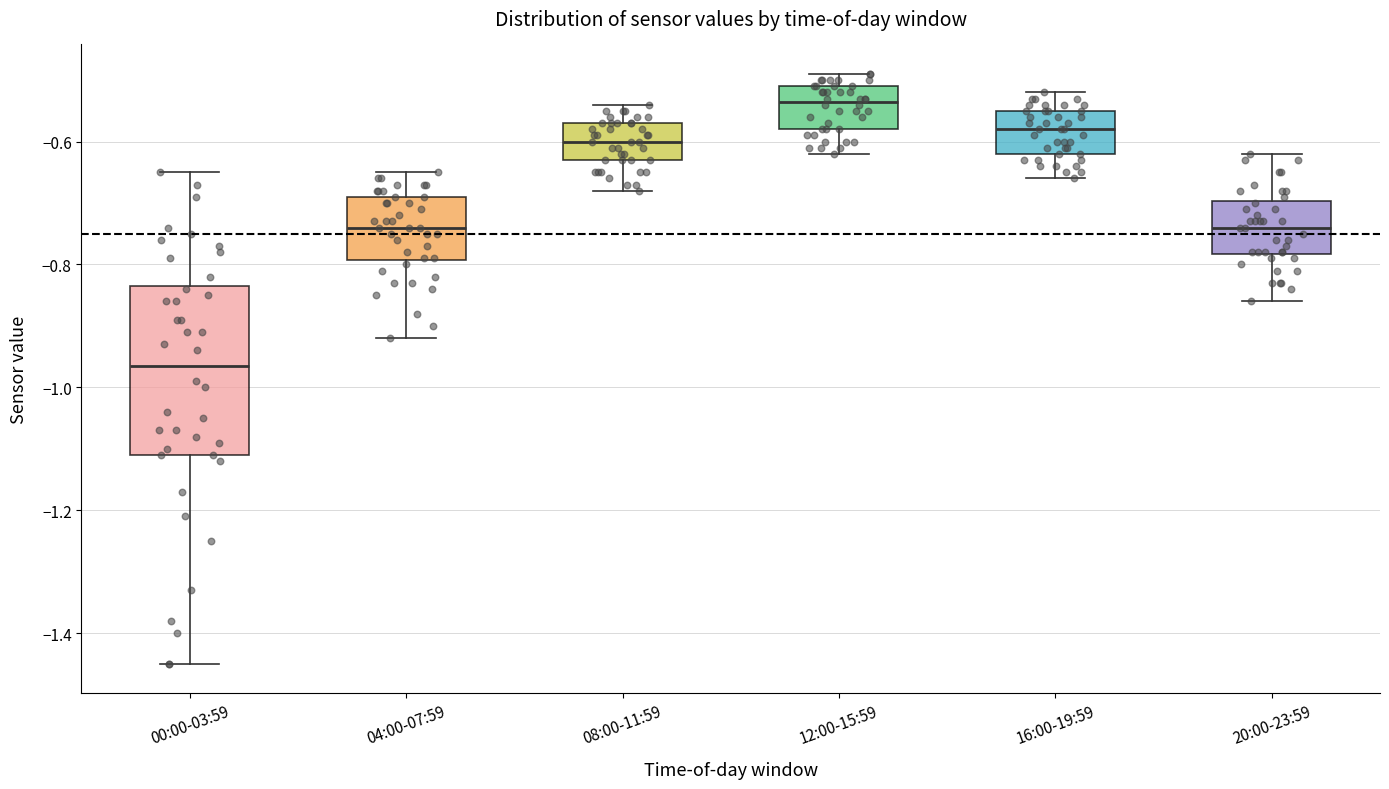

Comparing the boxes themselves (not the whiskers), which one is the tallest?

00:00-03:59